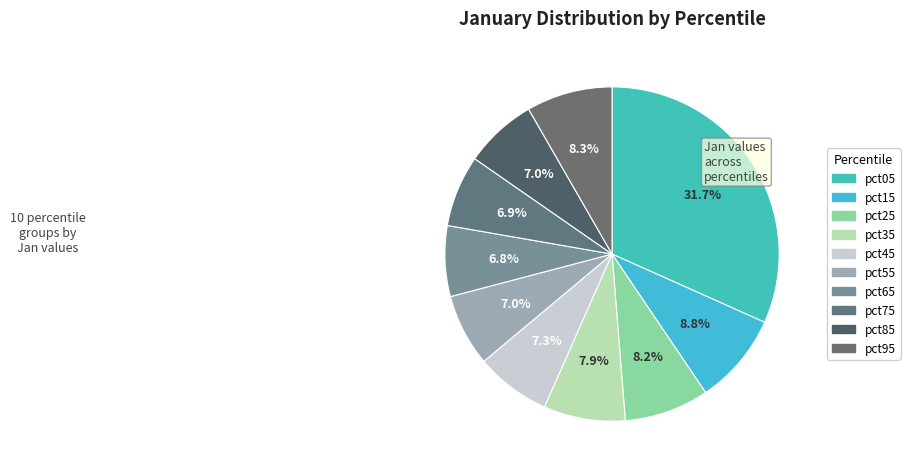

Count the number of slices in the pie.

10